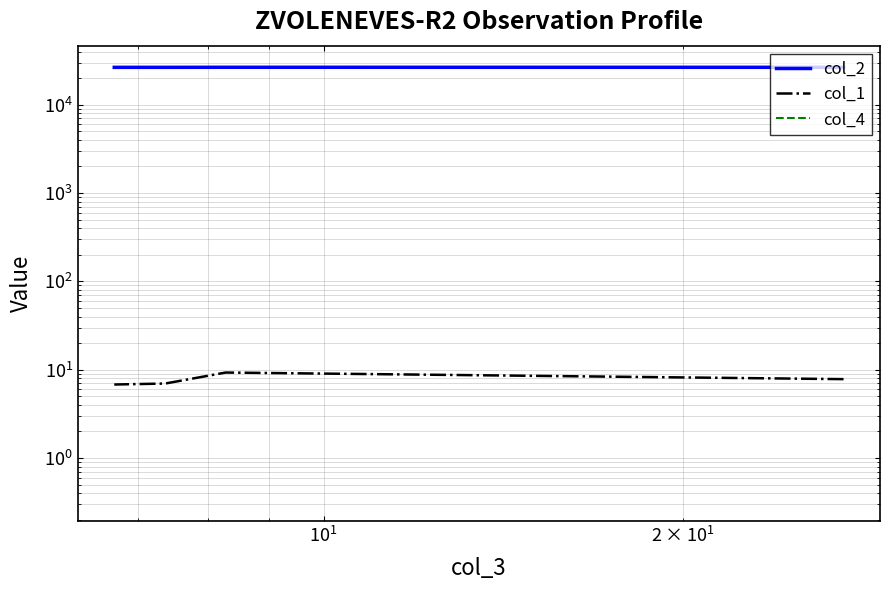

What is the spread (max minus min) of values at $\mathdefault{10^{1}}$?

26490.6